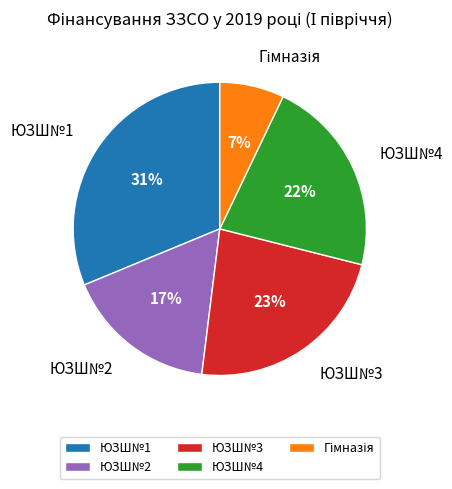

To the nearest percent, what portion does ЮЗШ№4 represent?

22%